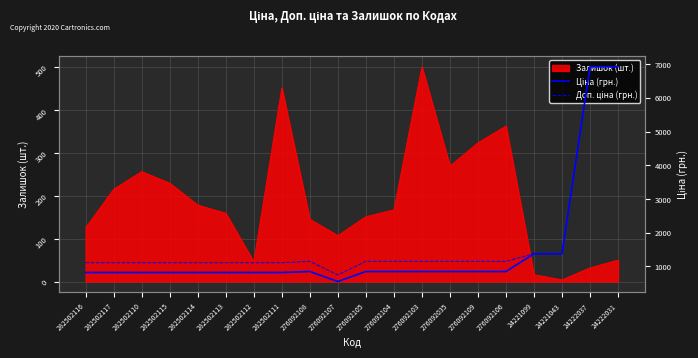

The Доп. ціна (грн.) series shows 1665.8 at 276092109. True or false?

False